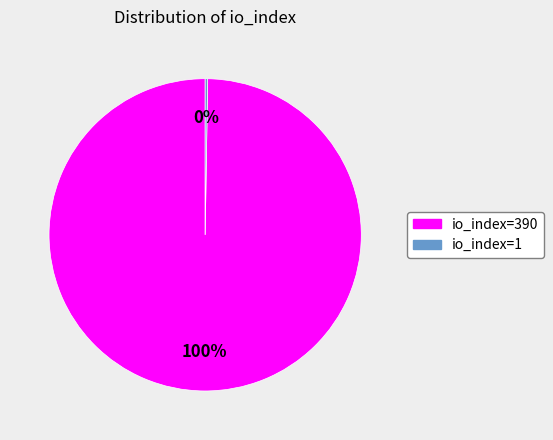

What is the largest slice in the pie chart?

io_index=390